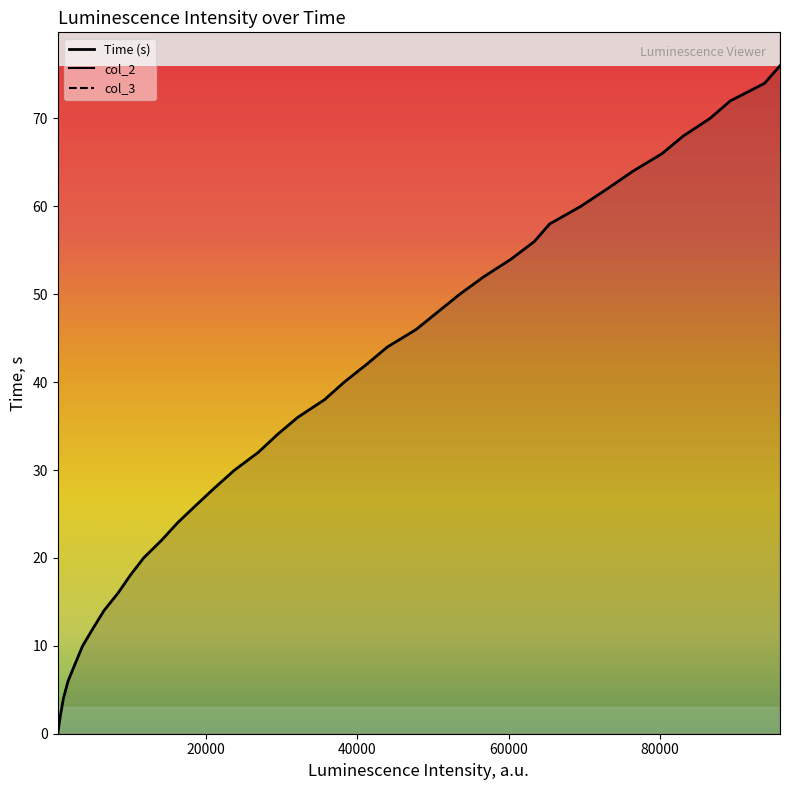

Rank the series by their maximum value, from highest to lowest.

col_3, col_2, Time (s)